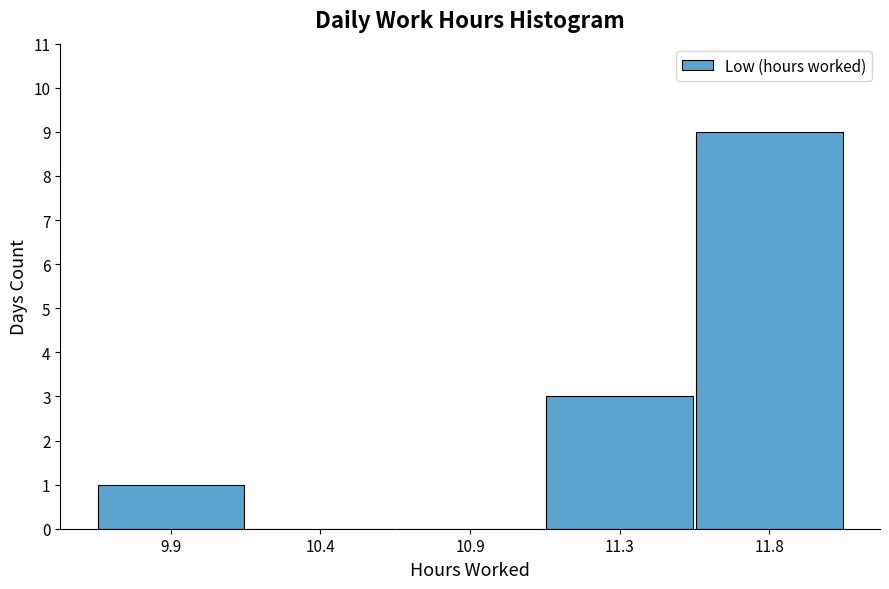

Reading left to right, transcribe all the data shown in this chart.

9.9=1	10.4=0	10.9=0	11.3=3	11.8=9